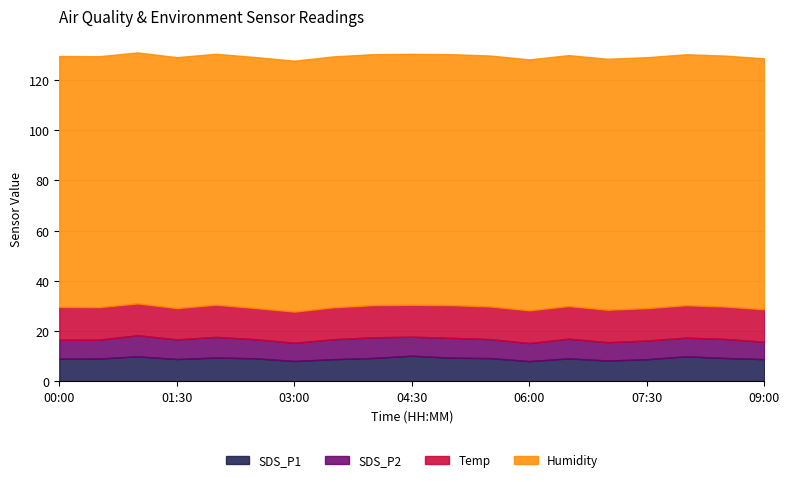

How many data points does each series have?

19